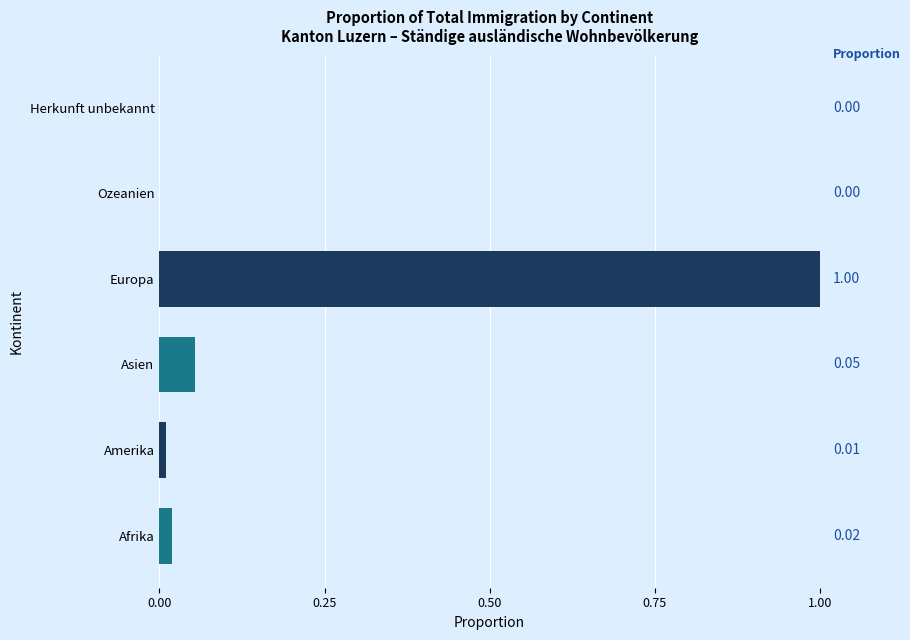

At which category does the chart reach its peak across all series?

Europa